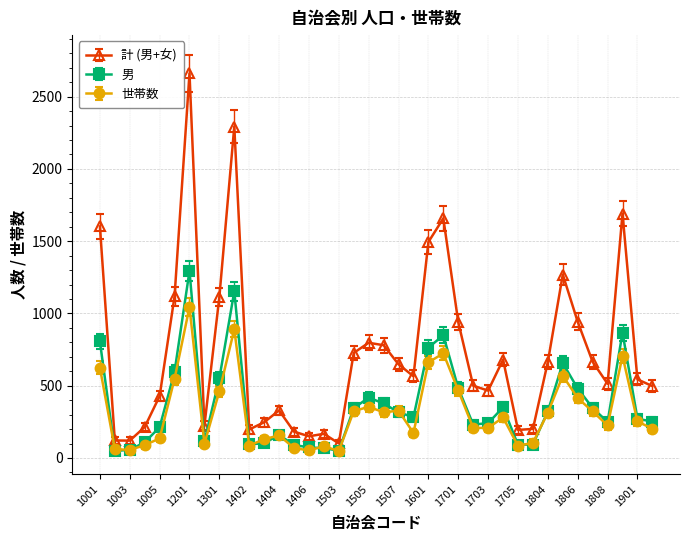

List the series in order of their peak value, highest first.

計 (男+女), 男, 世帯数